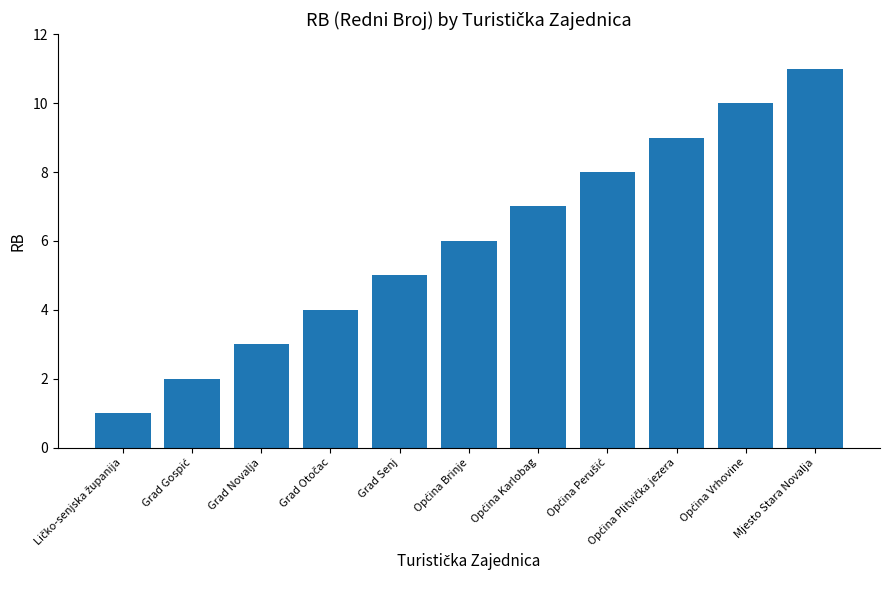

Reading left to right, transcribe all the data shown in this chart.

1	2	3	4	5	6	7	8	9	10	11